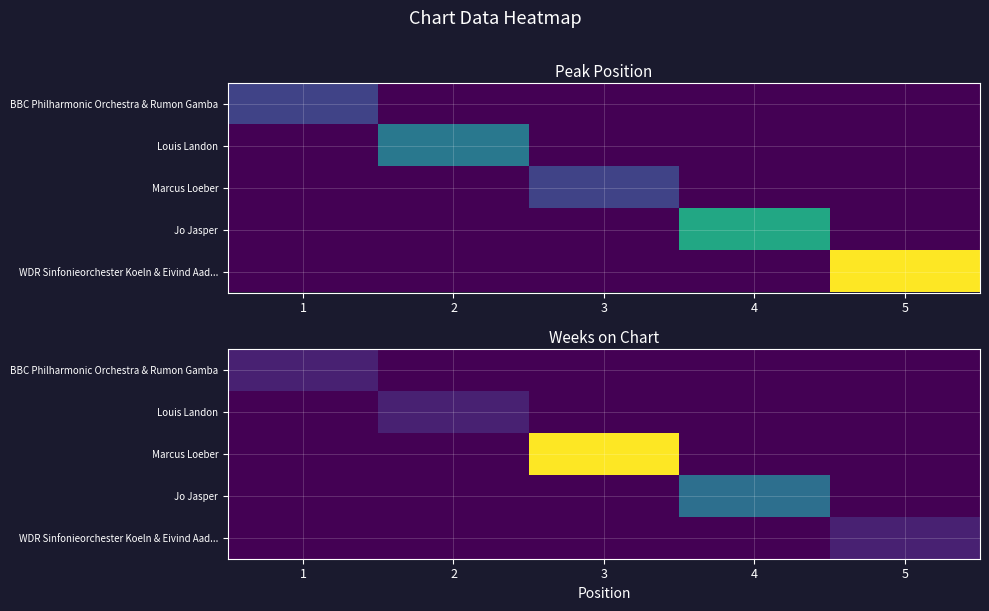

True or false: Marcus Loeber has a value of 0 at 2.

True